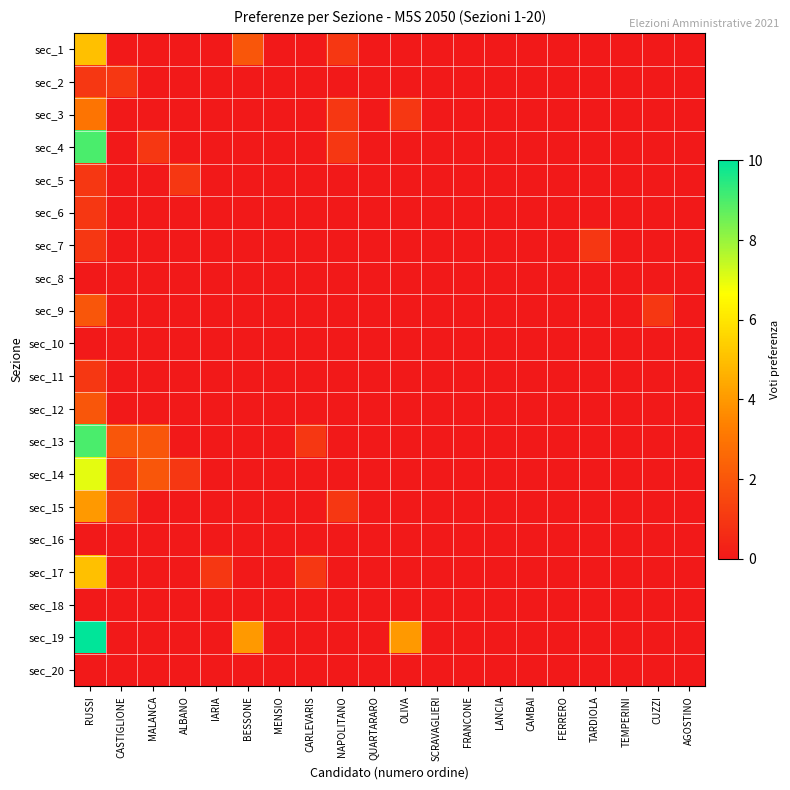

Which series changed the most between RUSSI and SCRAVAGLIERI?

sec_19